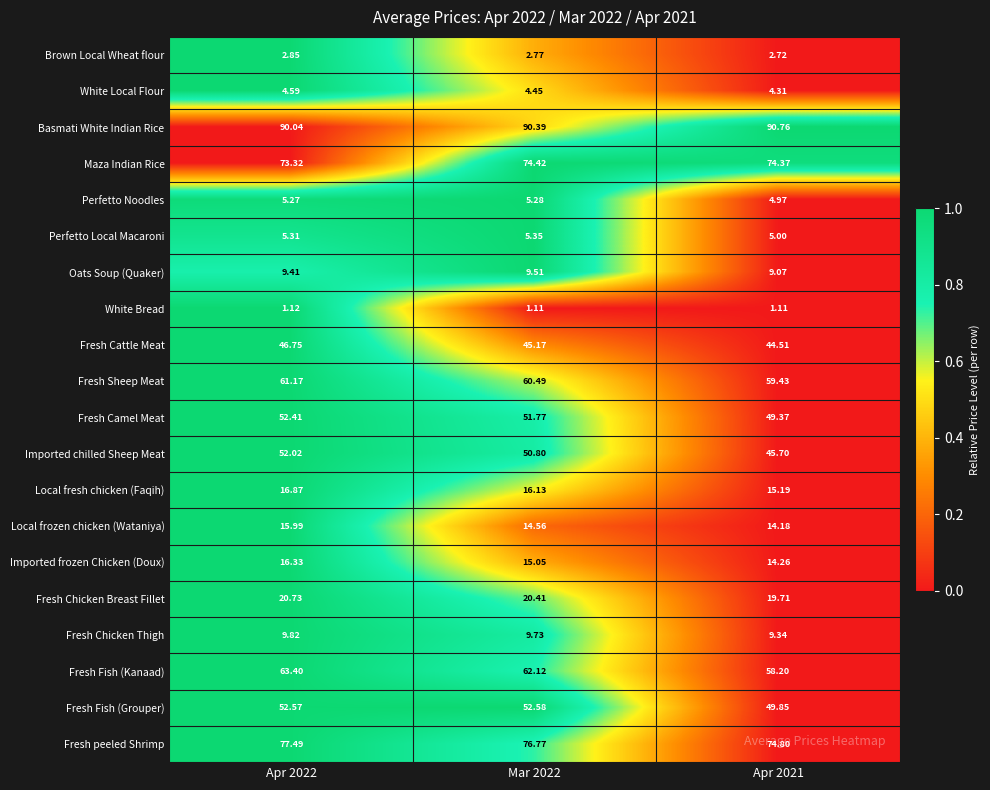

Which series has the widest spread of values?

Imported chilled Sheep Meat